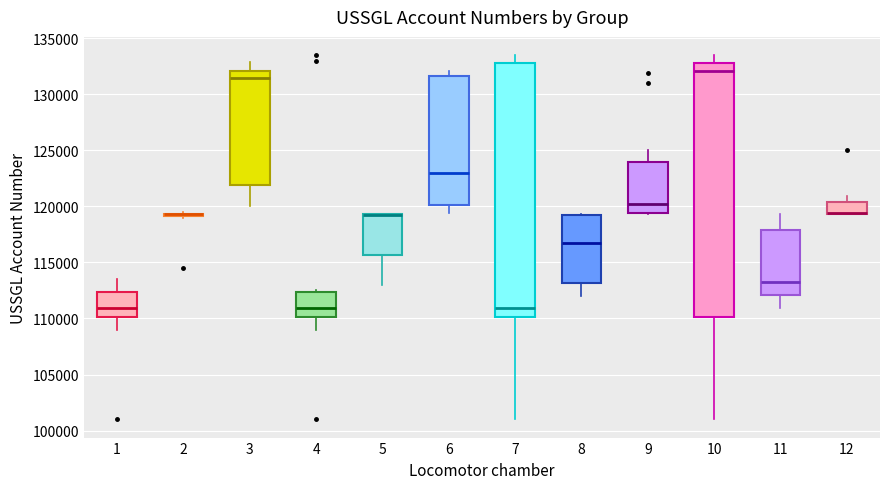

Where is the lower edge of the box at x = 12 on the y-axis? The values are not printed on the chart, so give them approximately, as read against the axis.

119500